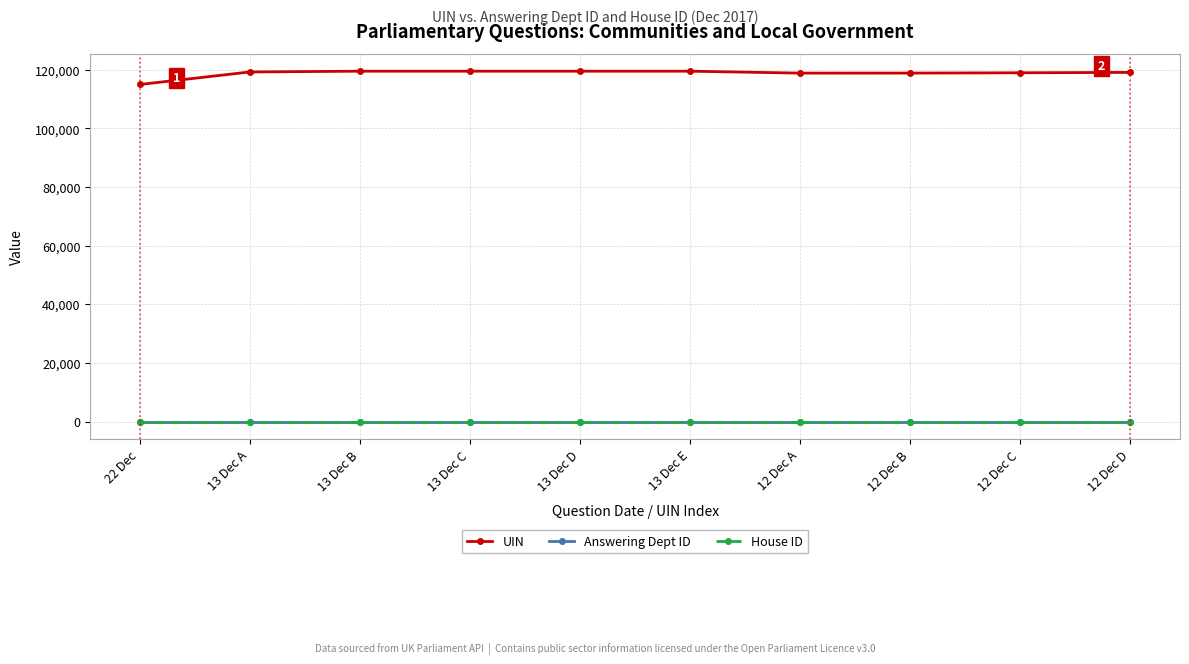

True or false: House ID and UIN cross at least once.

False